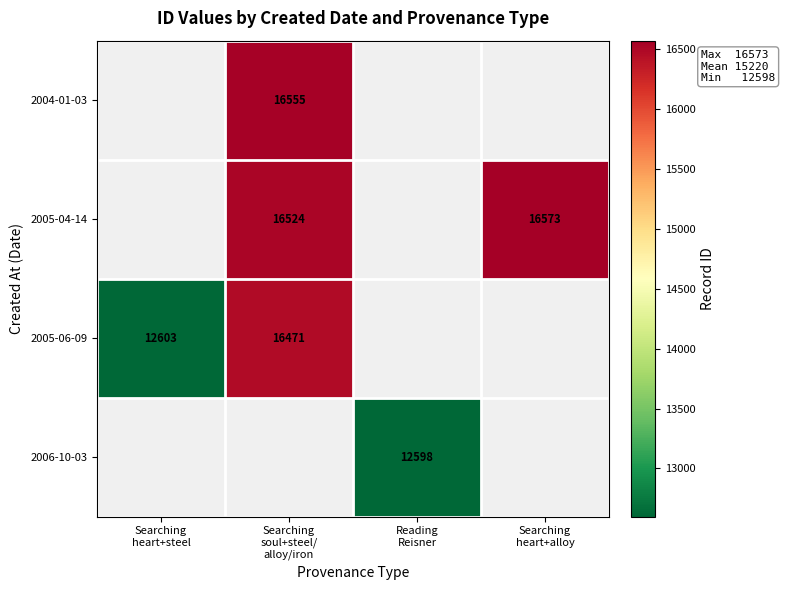

At which label is 2005-06-09 closest to 14537?

Searching heart+steel